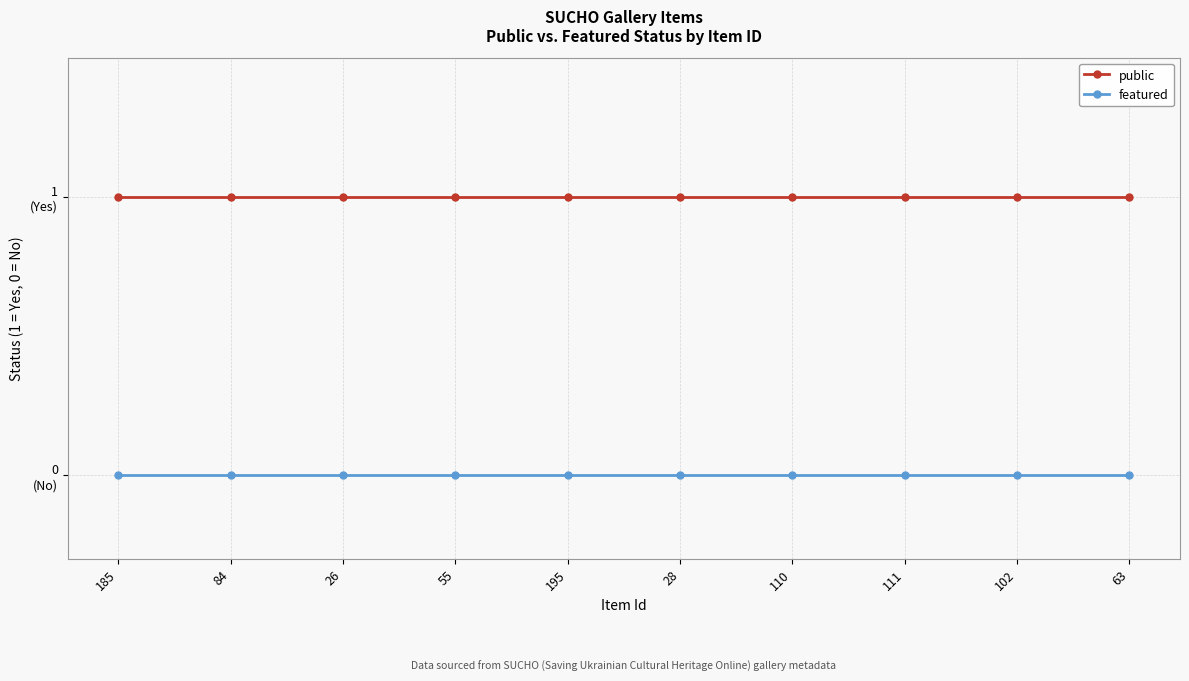

Does the chart have visible grid lines?

Yes